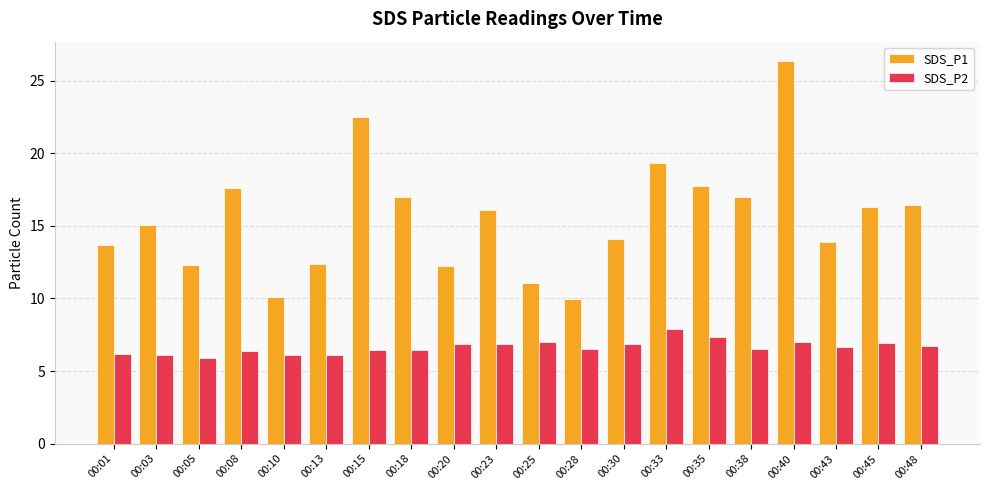

What is the lowest value of the SDS_P1 series?

9.9